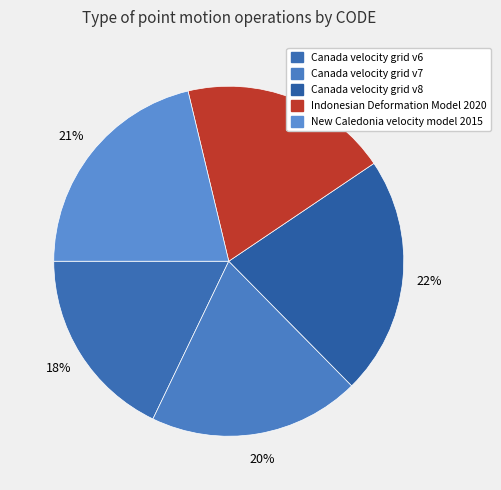

To the nearest percent, what portion does Canada velocity grid v6 represent?

18%